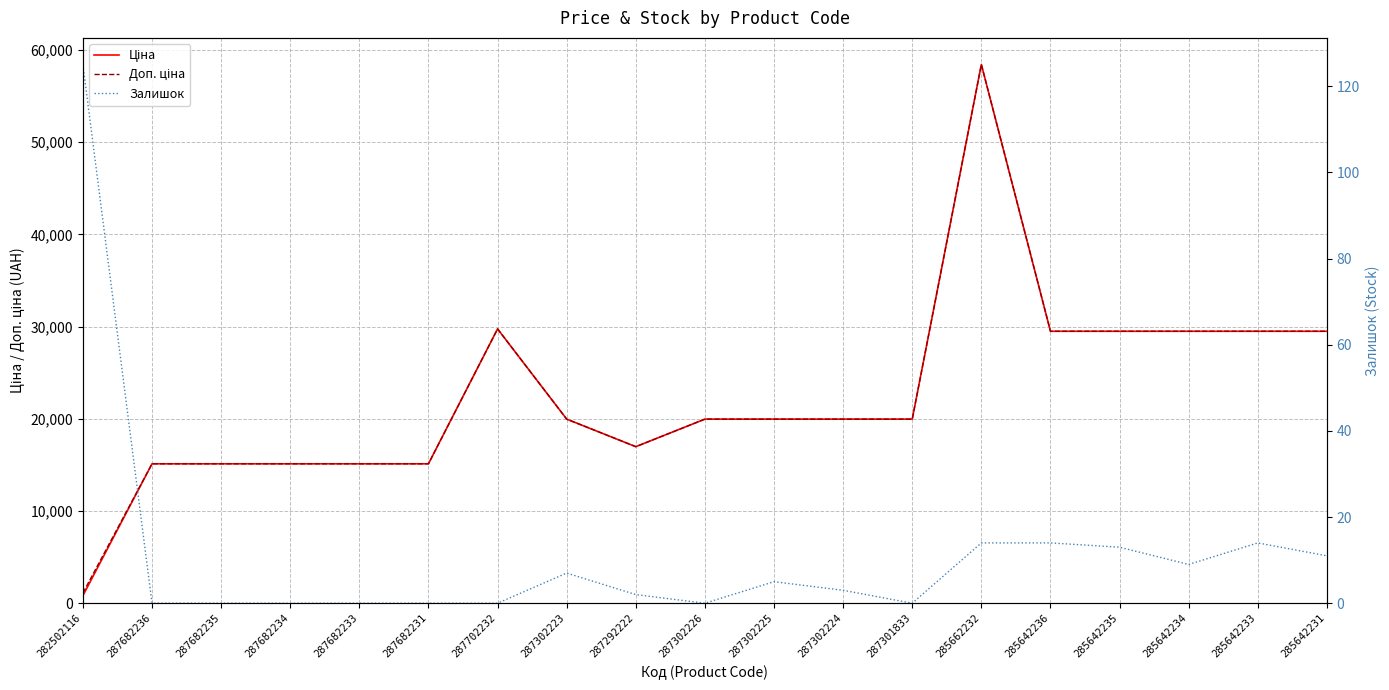

Where is Залишок nearest to the value 62?

285662232